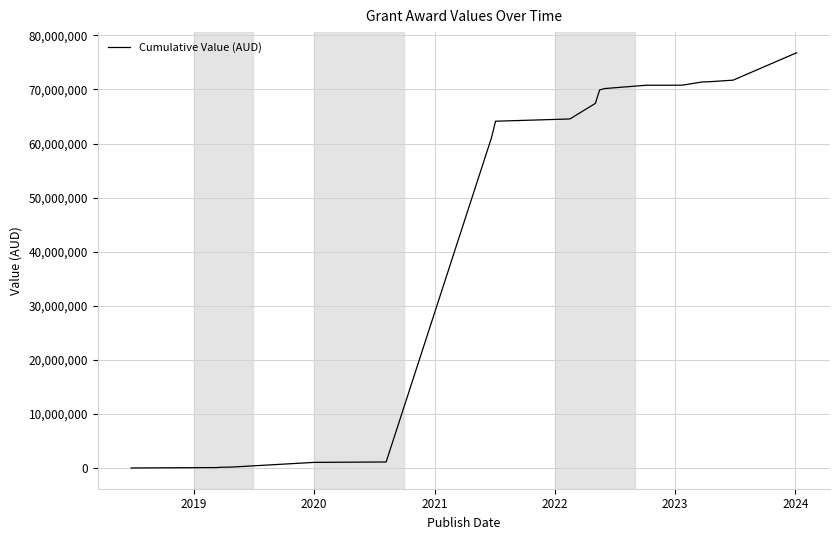

What is the greatest value displayed?

76766419.4